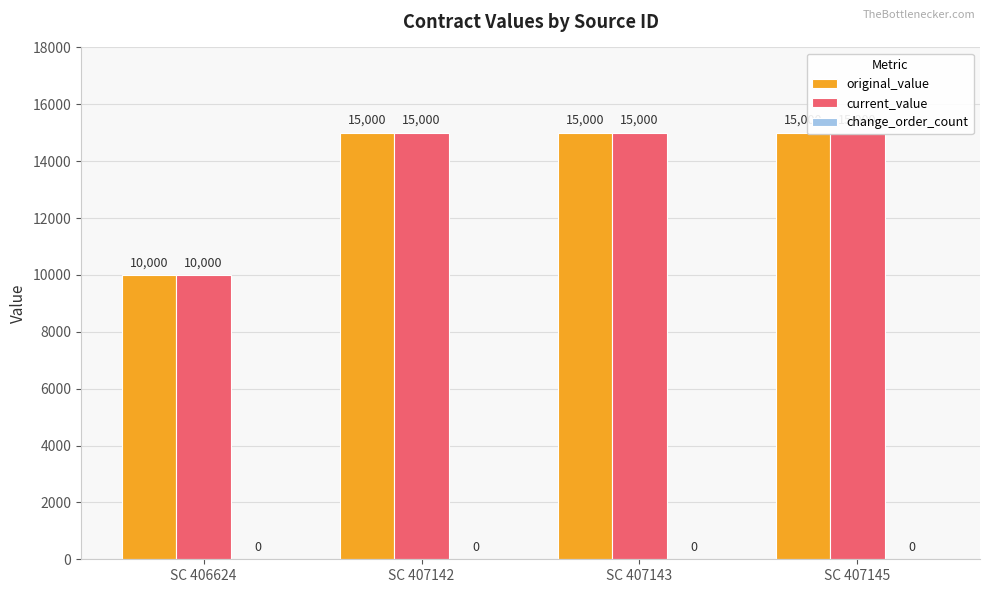

Which series changed the most between SC 407143 and SC 407145?

original_value